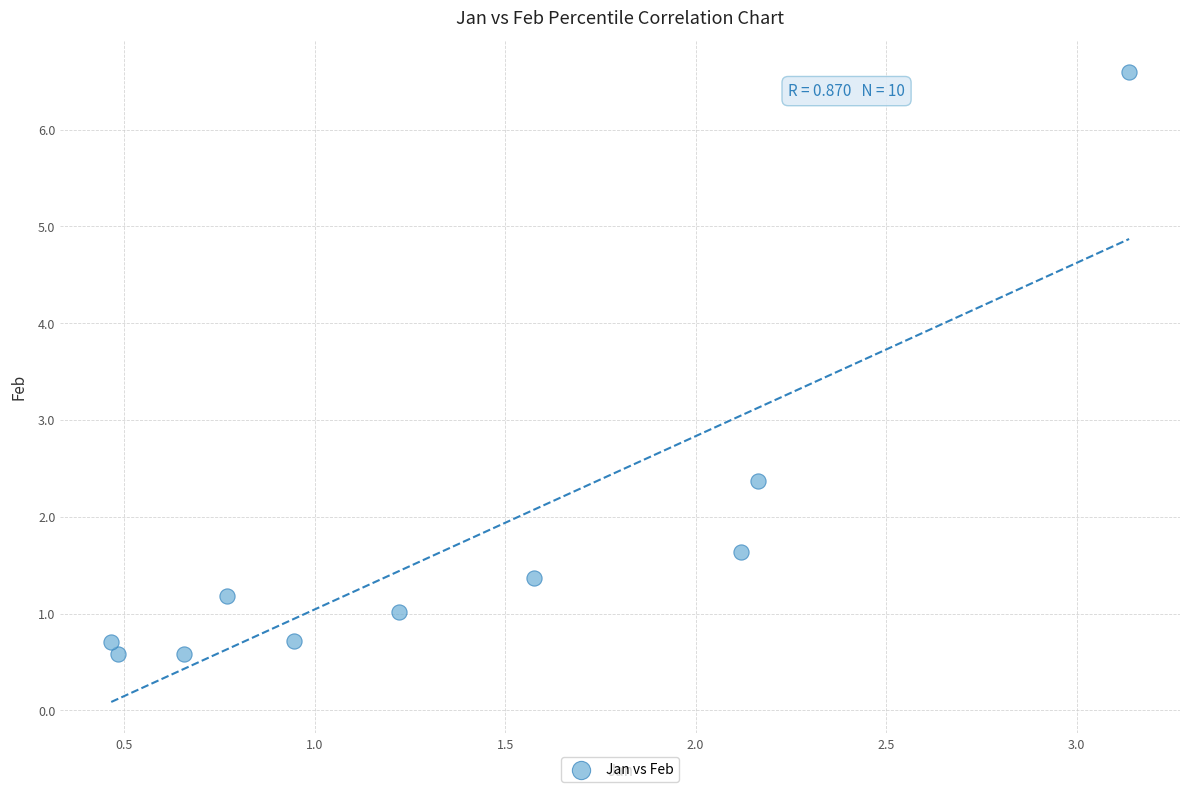

What Y value in the scatter plot is closest to 3?

2.4